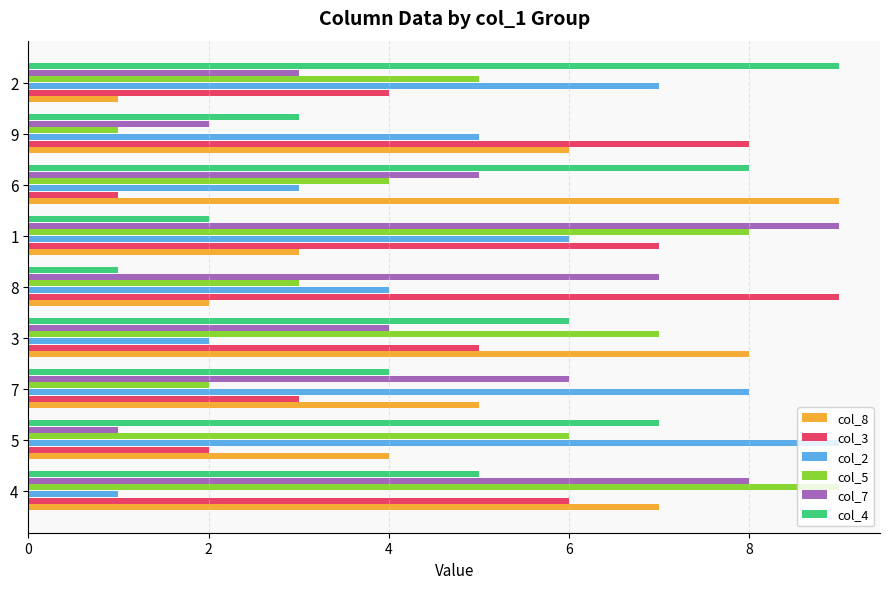

What is the approximate value of col_3 at 6?

1